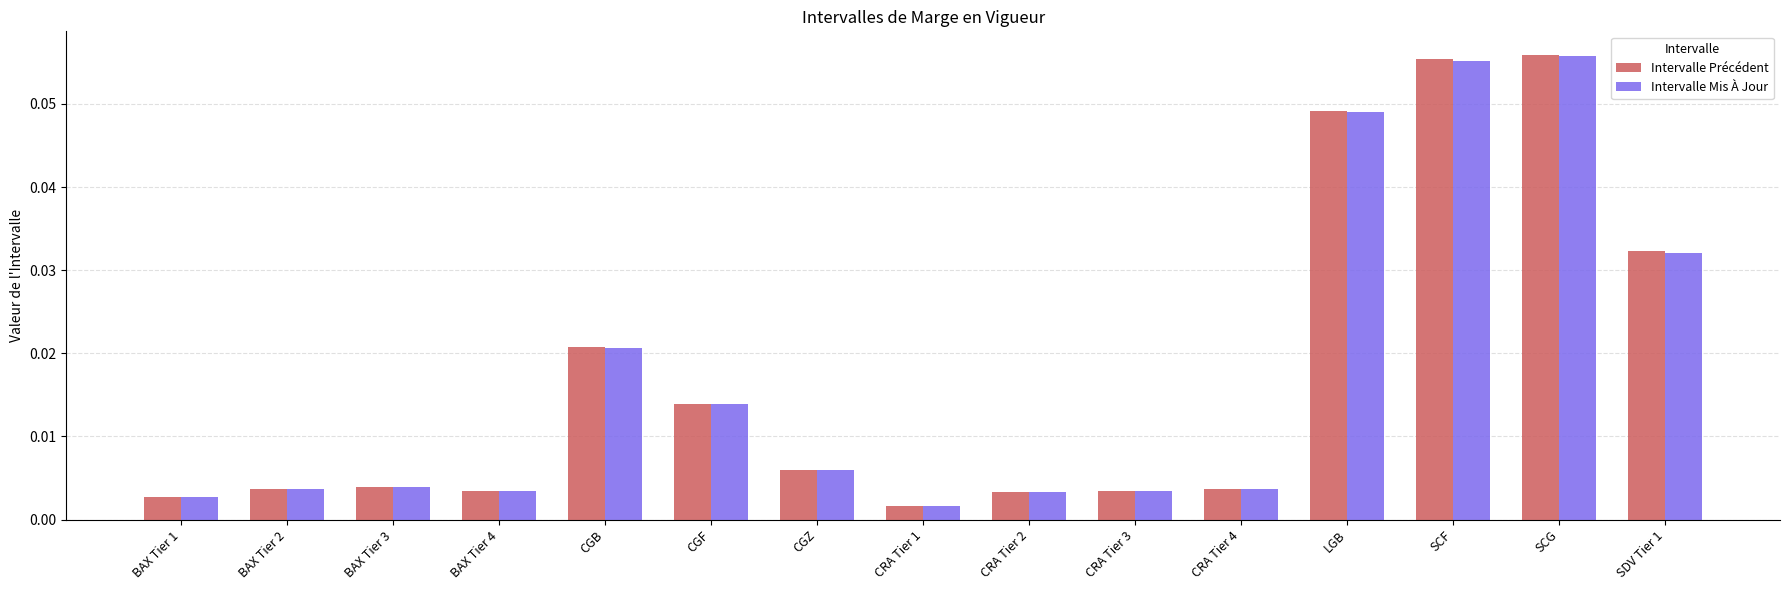

What position from the right is BAX Tier 3?

13